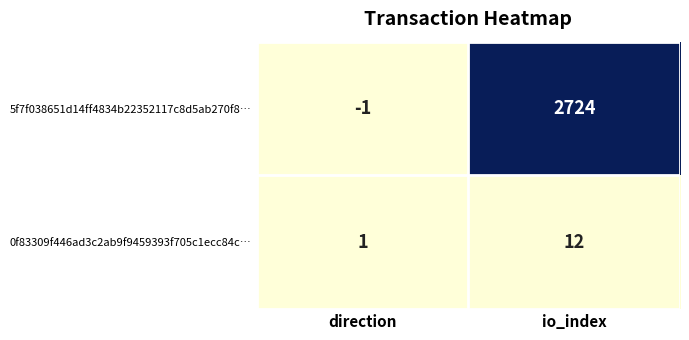

True or false: 5f7f038651d14ff4834b22352117c8d5ab270f8… has a value of 0 at direction.

False